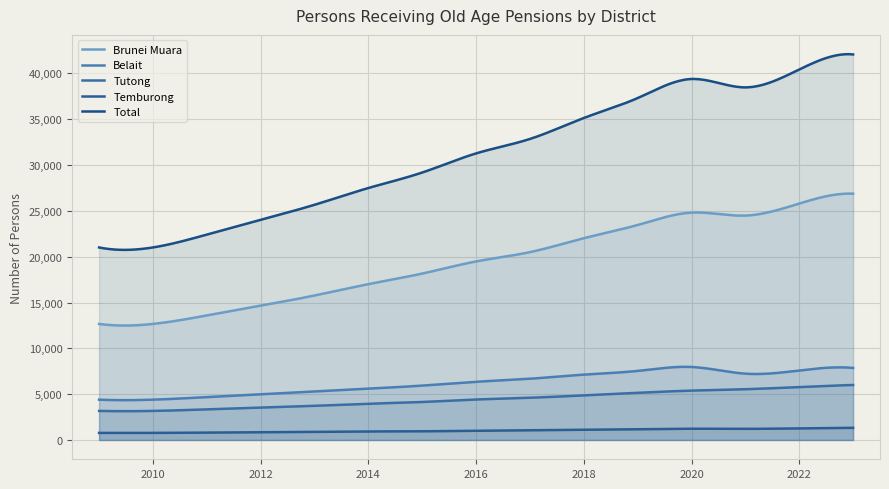

What is the average value of the Total series?

31155.7